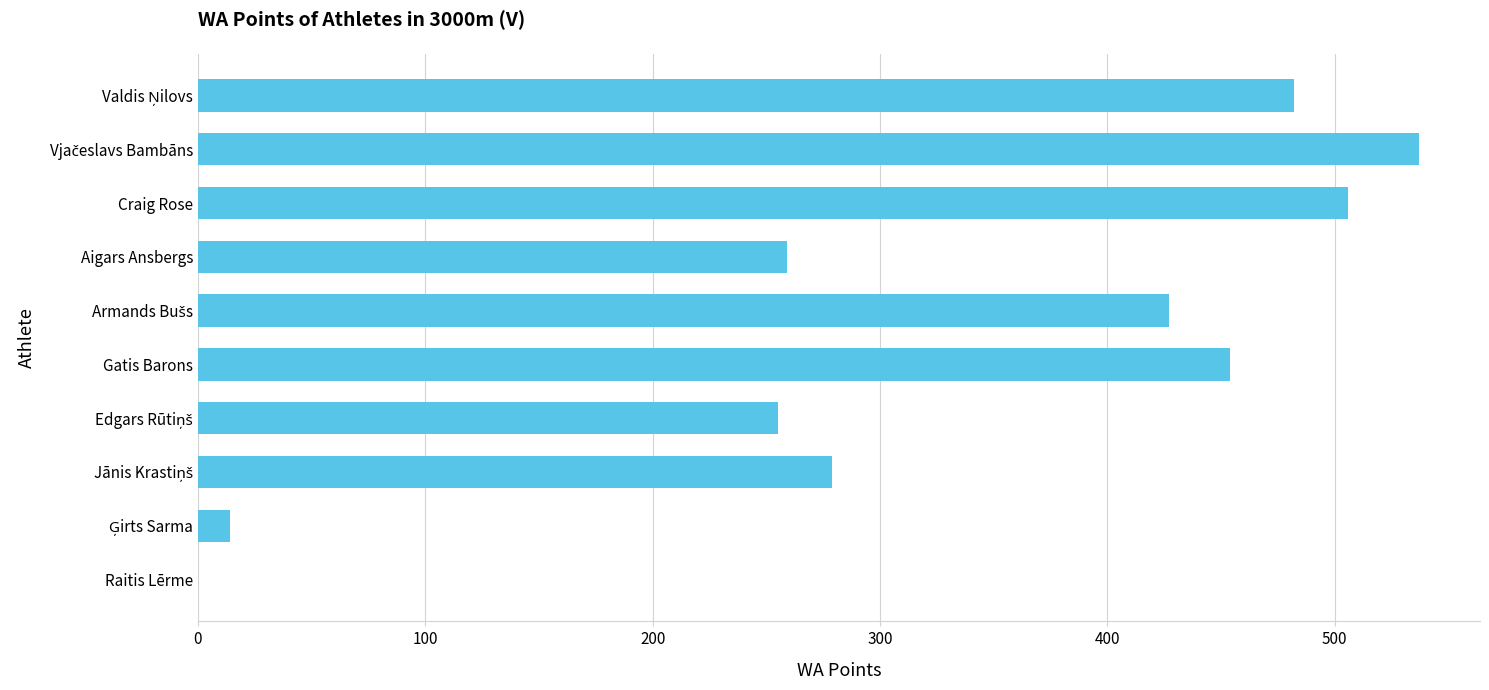

What is the sum of all values?

3213